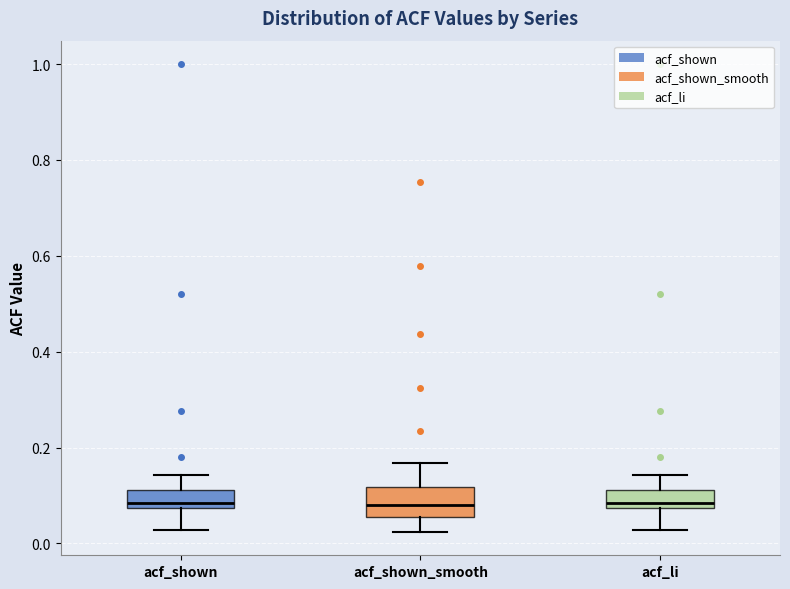

Reading left to right, transcribe this box plot: for each box, give where its median line is, the range the box spans, and where its two whiskers end, as read against the y-axis. The values are not printed on the chart, so give them approximately, as read against the axis.

acf_shown: median 0.08 (just above the box's lower edge), box 0.08 to 0.12, whiskers 0.02 to 0.14
acf_shown_smooth: median 0.08, box 0.06 to 0.12, whiskers 0.02 to 0.16
acf_li: median 0.08 (just above the box's lower edge), box 0.08 to 0.12, whiskers 0.02 to 0.14